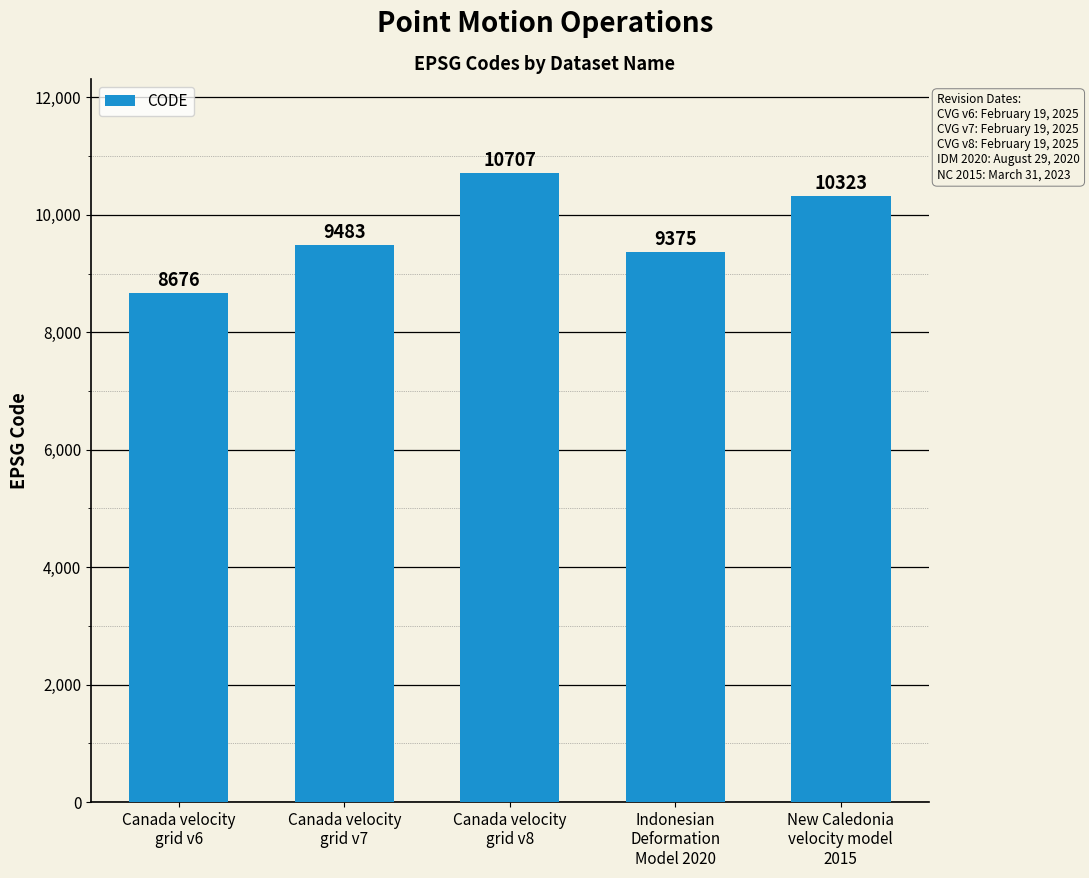

Are the bars grouped side by side (vs. stacked)?

No